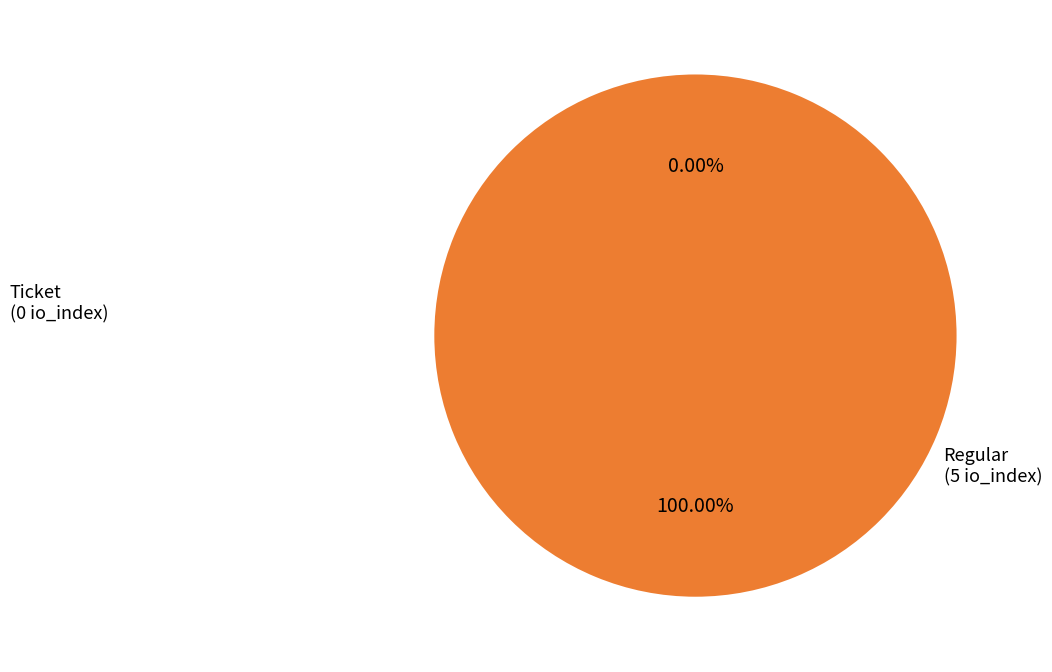

Does Regular account for over 50% of the chart?

Yes